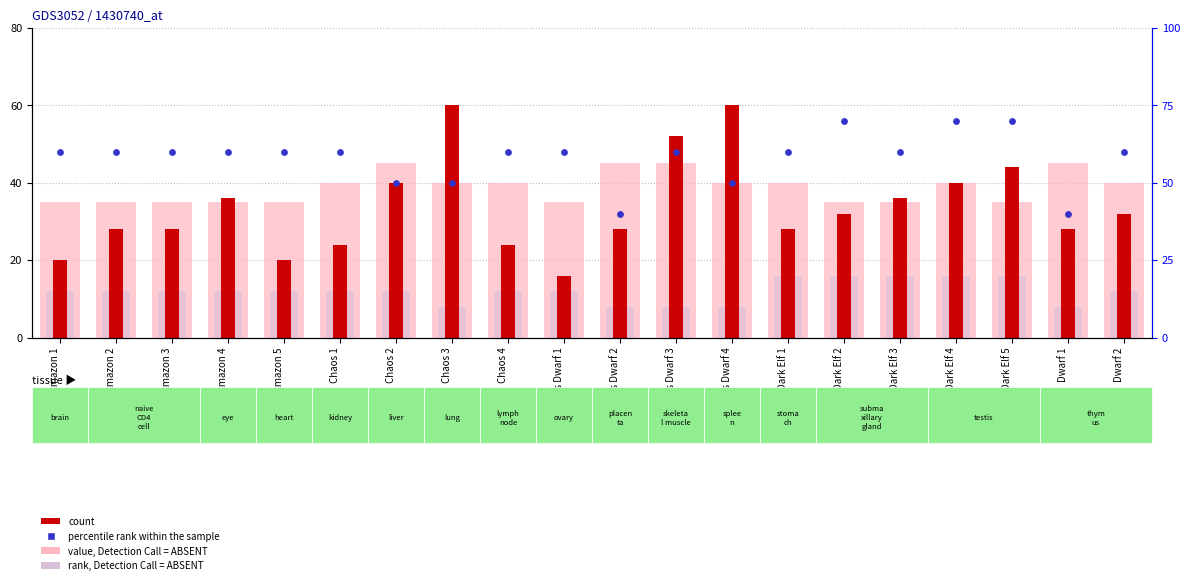

At how many categories does at least one series exceed 48?

18